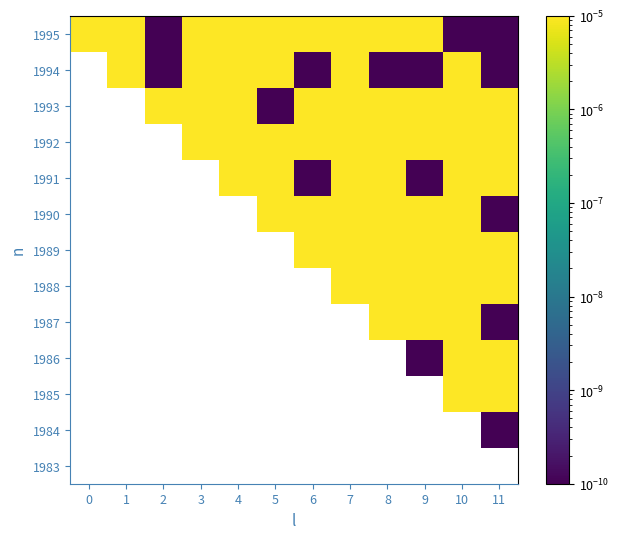

Which has a higher value, 2 or 5?

5